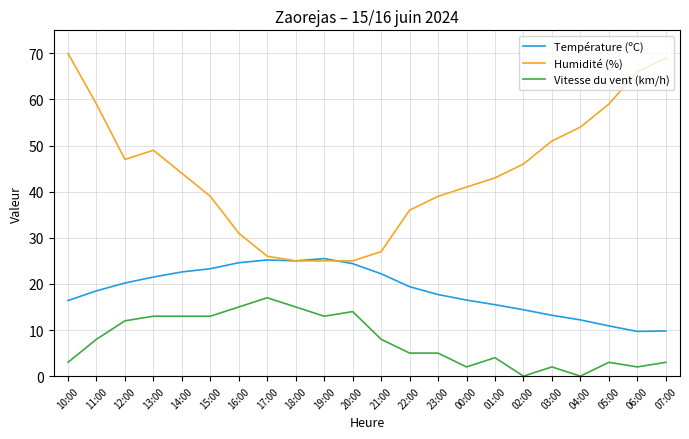

What are all the series names shown in the legend?

Température (ºC), Humidité (%), Vitesse du vent (km/h)